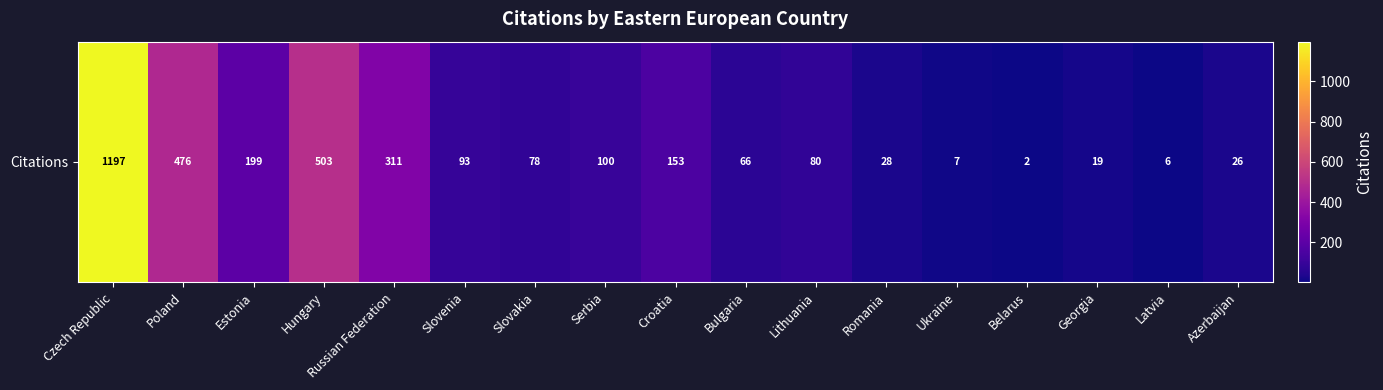

What is the average value?

197